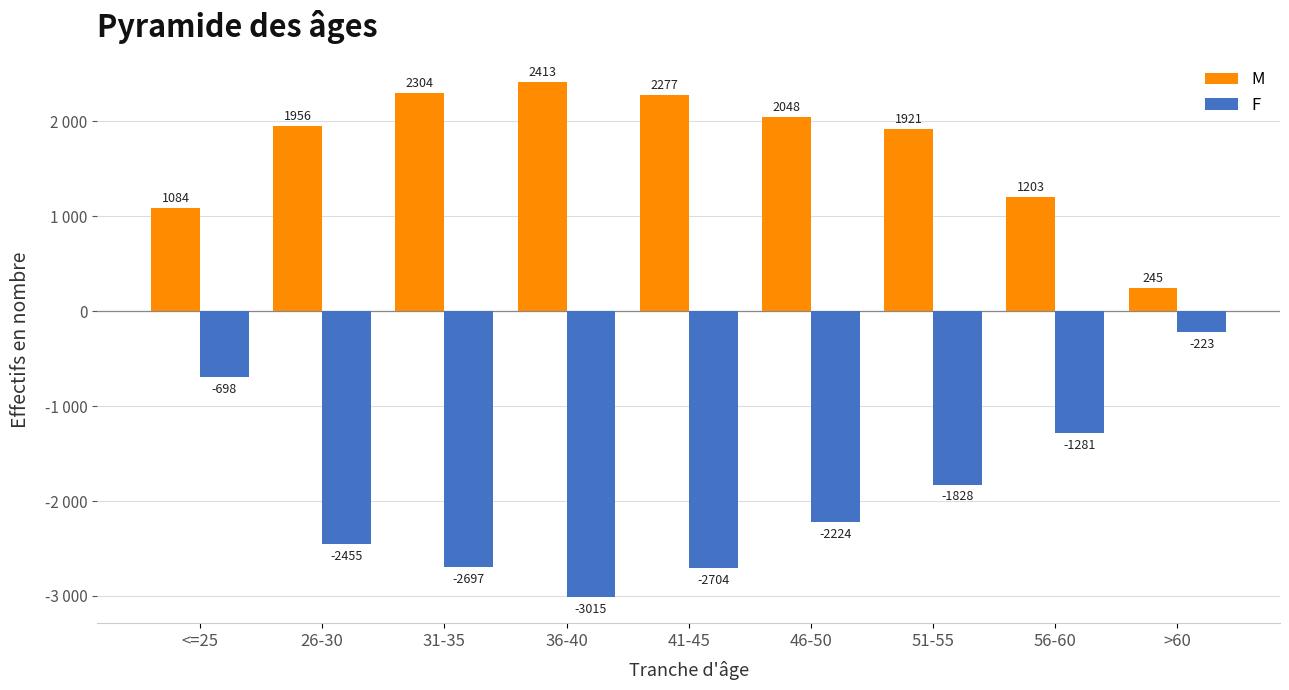

Does the chart contain stacked bars?

No